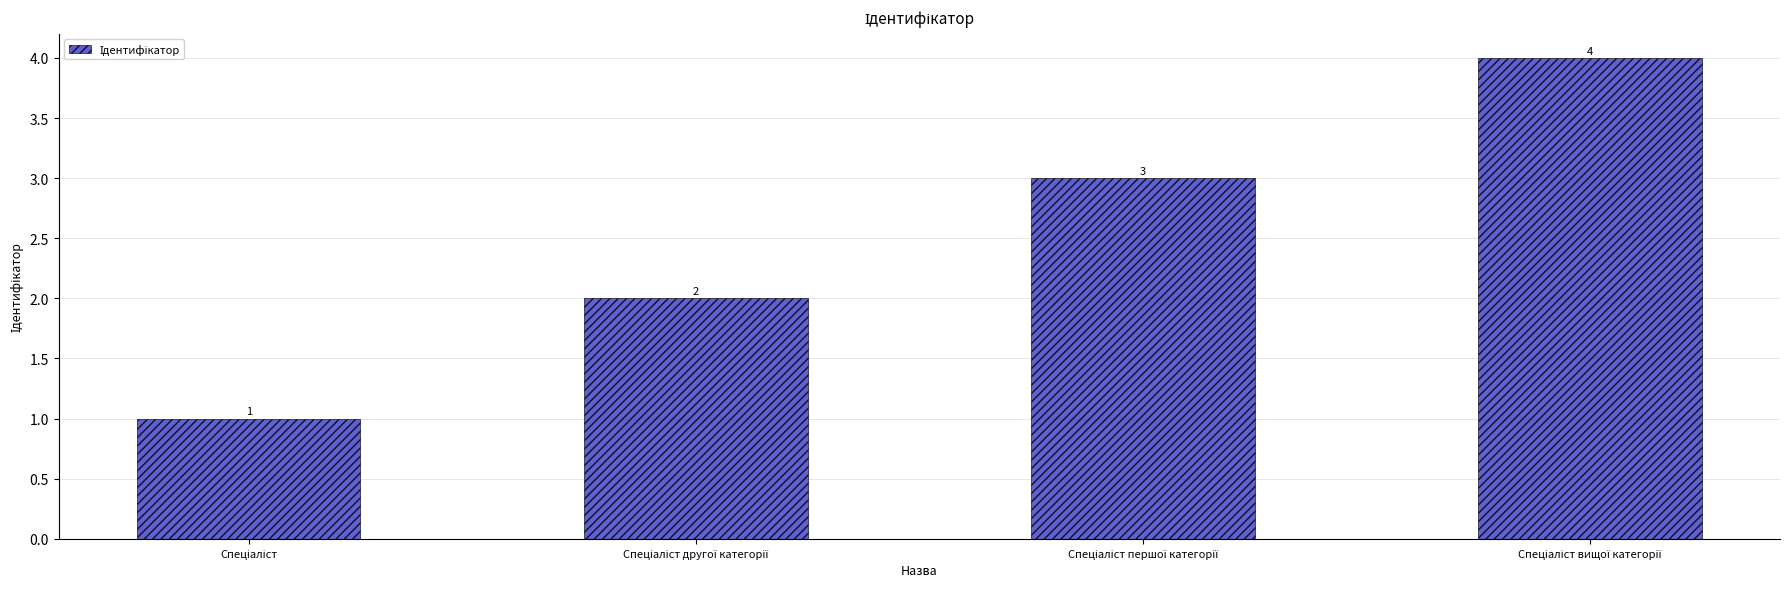

How many values are below 3?

2